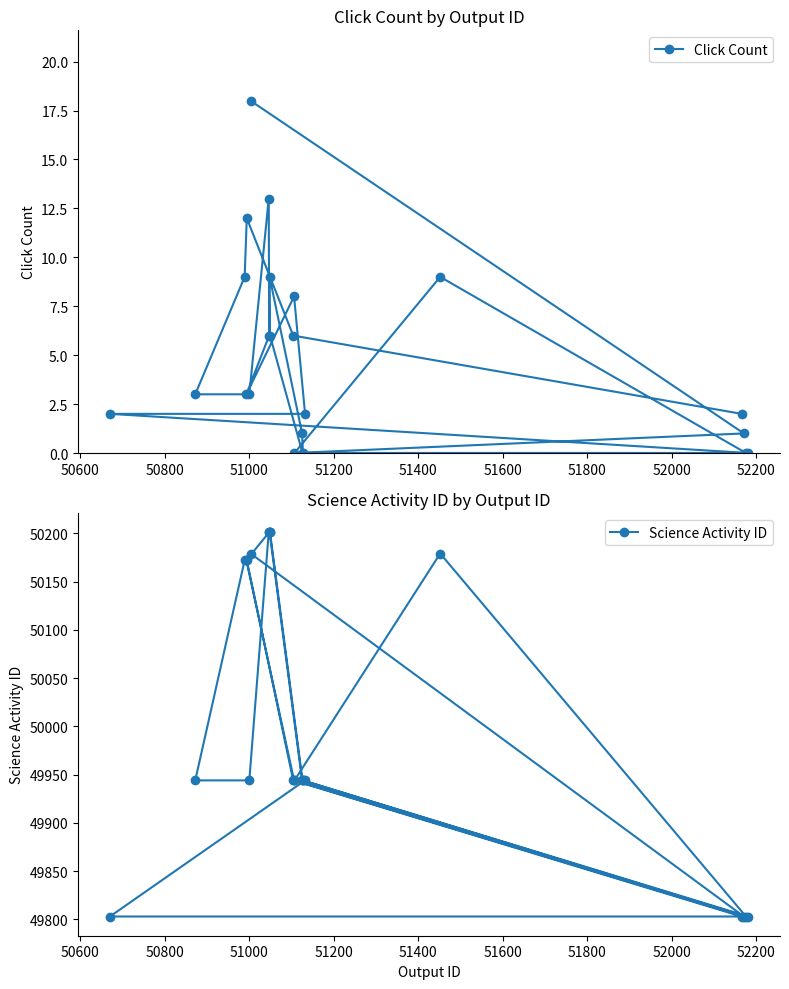

What is the sum of all Science Activity ID values?

1150189